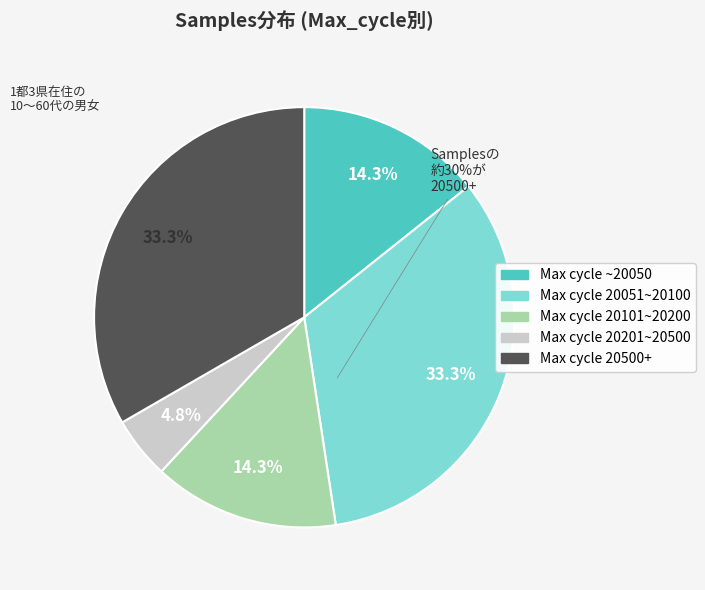

Does 28/20074 account for over 50% of the chart?

No